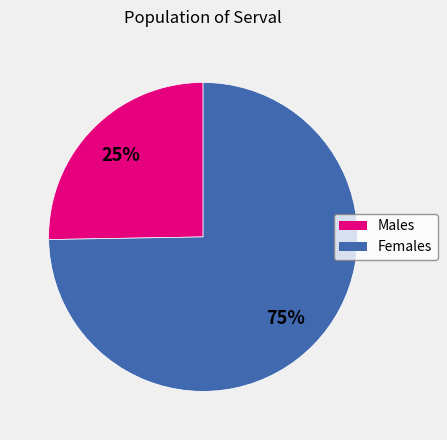

To the nearest percent, what is the average slice percentage?

50%